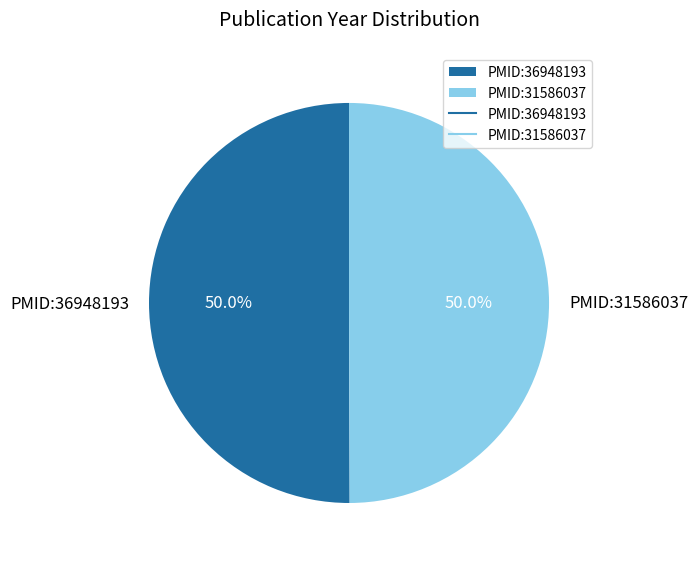

The PMID:36948193 slice represents 57% of the pie. True or false?

False